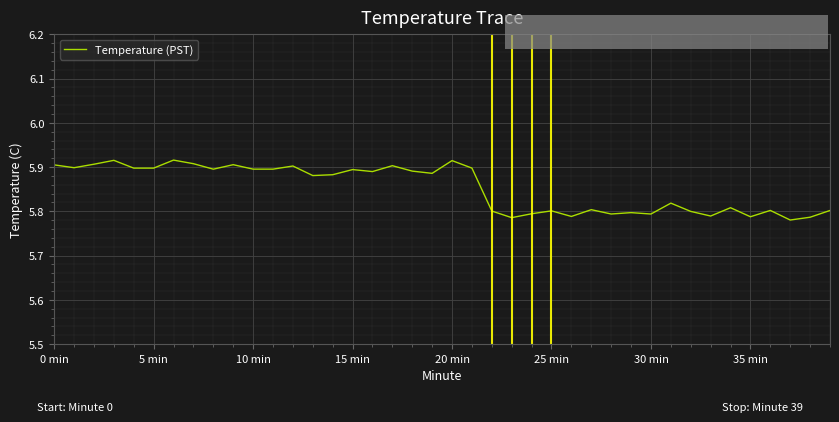

How many lines are shown in the chart?

1